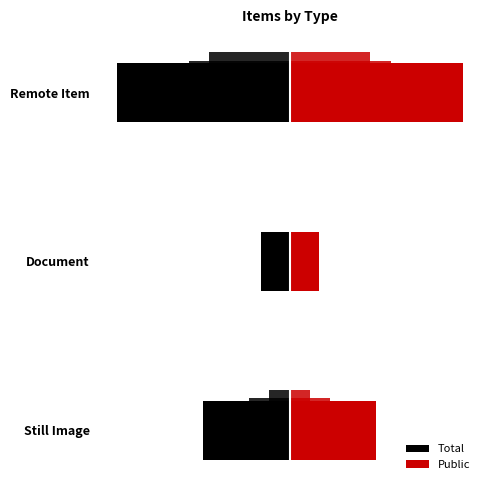

What are all the series names shown in the legend?

Total, Public